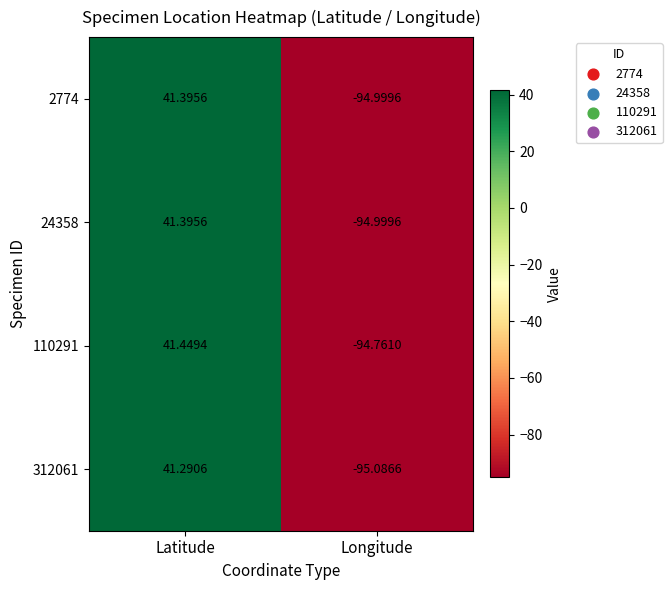

At which category is the sum across all series the highest?

Latitude